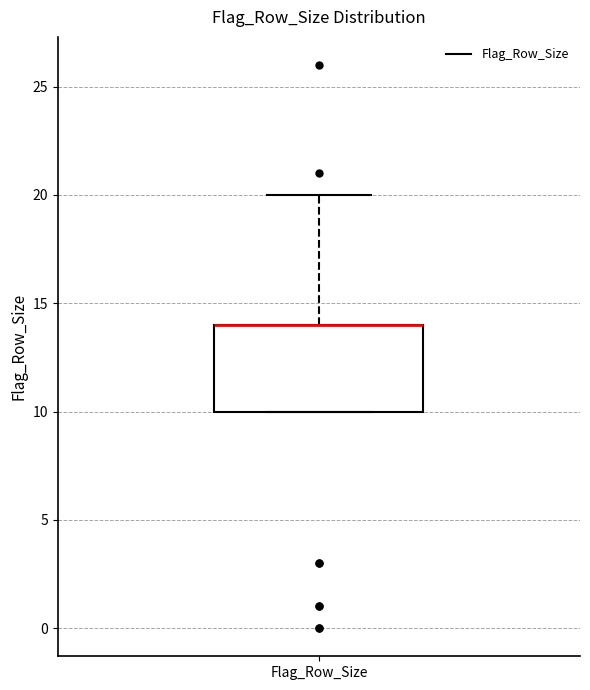

Read this box plot against the y-axis: the position of the median line, the range covered by the box, and the ends of both whiskers. The values are not printed on the chart, so give them approximately, as read against the axis.

median 14 (drawn on the box's upper edge), box 10 to 14, whiskers 10 to 20